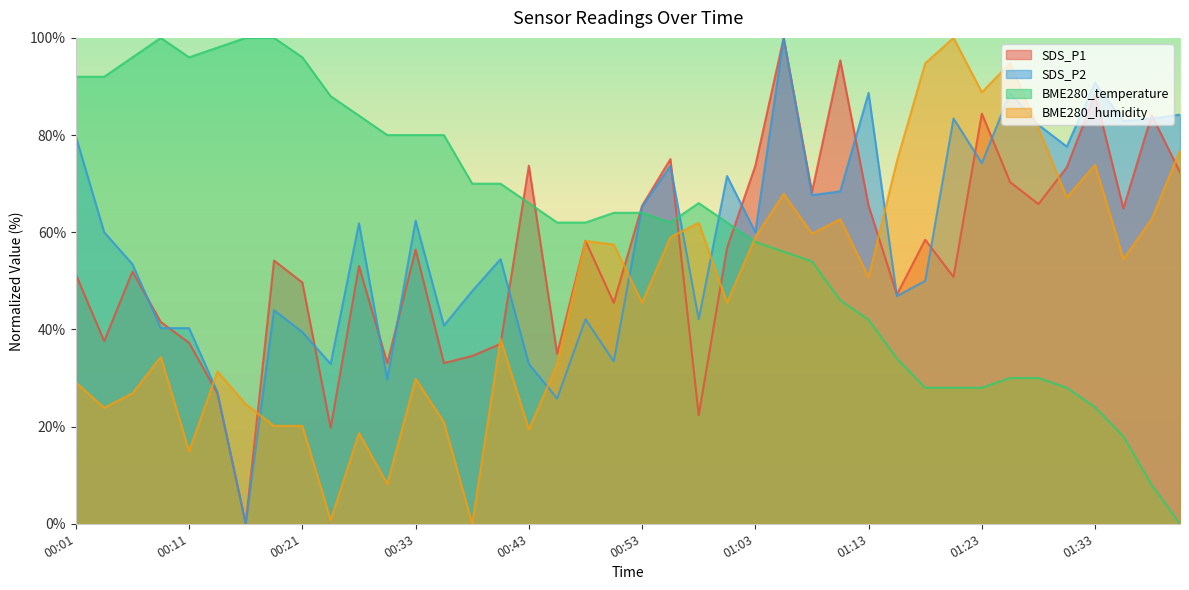

Reading right to left, transcribe all the data shown in this chart.

SDS_P1: 01:40=72.3	01:38=84.1	01:35=64.9	01:33=88.4	01:30=73.4	01:28=65.8	01:25=70.3	01:23=84.4	01:20=50.8	01:18=58.5	01:15=47.2	01:13=65.5	01:10=95.4	01:08=68.3	01:05=100.0	01:03=73.7	01:00=56.8	00:58=22.3	00:55=75.1	00:53=65.5	00:51=45.5	00:48=58.2	00:46=35.0	00:43=73.7	00:41=37.0	00:38=34.5	00:36=33.1	00:33=56.4	00:30=33.1	00:28=53.0	00:25=19.8	00:21=49.7	00:18=54.2	00:16=0.0	00:13=26.9	00:11=37.2	00:08=41.5	00:06=51.9	00:03=37.6	00:01=51.4
SDS_P2: 01:40=84.2	01:38=83.4	01:35=82.9	01:33=90.8	01:30=77.6	01:28=82.1	01:25=88.7	01:23=74.2	01:20=83.4	01:18=50.0	01:15=46.8	01:13=88.7	01:10=68.4	01:08=67.6	01:05=100.0	01:03=60.0	01:00=71.6	00:58=42.1	00:55=73.7	00:53=65.3	00:51=33.4	00:48=42.1	00:46=25.8	00:43=32.9	00:41=54.5	00:38=47.9	00:36=40.8	00:33=62.4	00:30=29.7	00:28=61.8	00:25=32.9	00:21=39.5	00:18=43.9	00:16=0.0	00:13=27.1	00:11=40.3	00:08=40.3	00:06=53.4	00:03=60.0	00:01=79.7
BME280_temperature: 01:40=0.0	01:38=8.0	01:35=18.0	01:33=24.0	01:30=28.0	01:28=30.0	01:25=30.0	01:23=28.0	01:20=28.0	01:18=28.0	01:15=34.0	01:13=42.0	01:10=46.0	01:08=54.0	01:05=56.0	01:03=58.0	01:00=62.0	00:58=66.0	00:55=62.0	00:53=64.0	00:51=64.0	00:48=62.0	00:46=62.0	00:43=66.0	00:41=70.0	00:38=70.0	00:36=80.0	00:33=80.0	00:30=80.0	00:28=84.0	00:25=88.0	00:21=96.0	00:18=100.0	00:16=100.0	00:13=98.0	00:11=96.0	00:08=100.0	00:06=96.0	00:03=92.0	00:01=92.0
BME280_humidity: 01:40=76.9	01:38=62.7	01:35=54.5	01:33=73.9	01:30=67.2	01:28=81.3	01:25=94.8	01:23=88.8	01:20=100.0	01:18=94.8	01:15=74.6	01:13=50.7	01:10=62.7	01:08=59.7	01:05=67.9	01:03=59.0	01:00=45.5	00:58=61.9	00:55=59.0	00:53=45.5	00:51=57.5	00:48=58.2	00:46=32.8	00:43=19.4	00:41=38.1	00:38=0.0	00:36=20.9	00:33=29.9	00:30=8.2	00:28=18.7	00:25=0.7	00:21=20.1	00:18=20.1	00:16=24.6	00:13=31.3	00:11=14.9	00:08=34.3	00:06=26.9	00:03=23.9	00:01=29.1